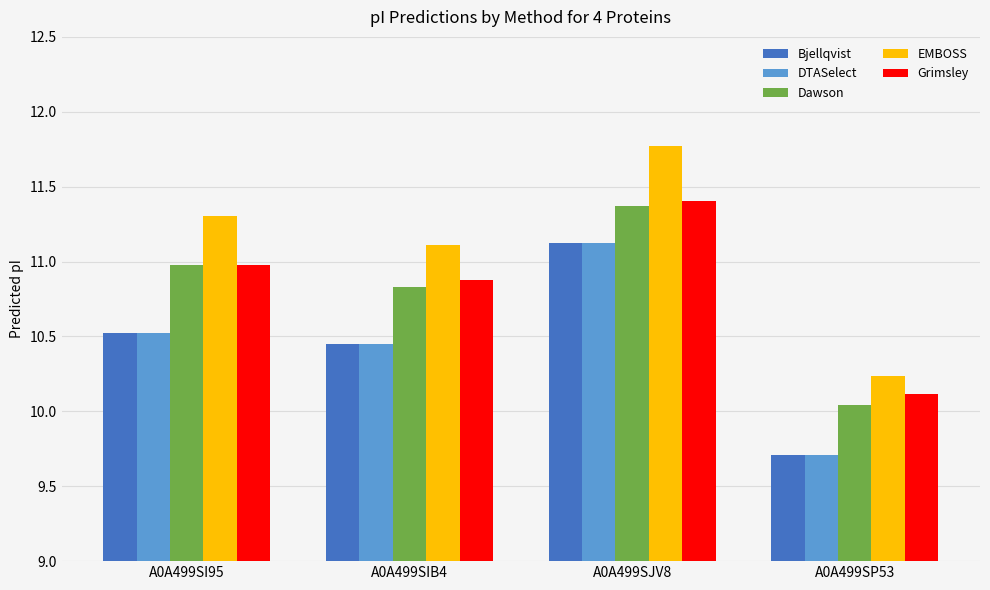

What is the label of the 2nd bar from the right?

A0A499SJV8